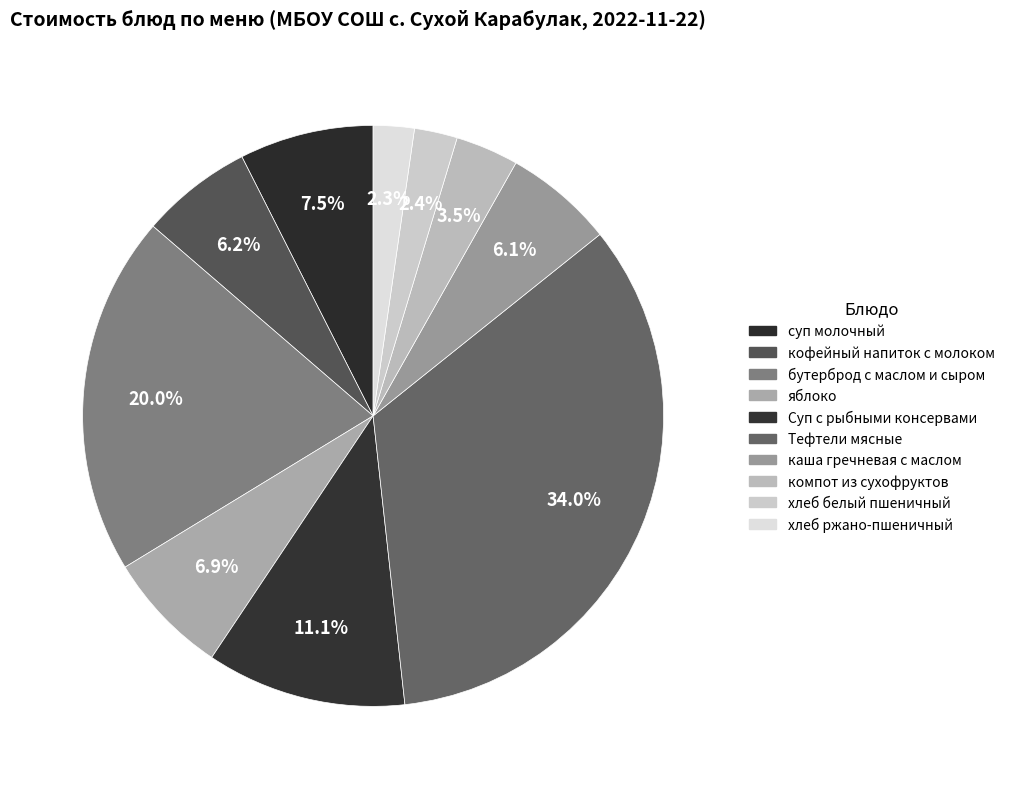

Count the number of slices in the pie.

10